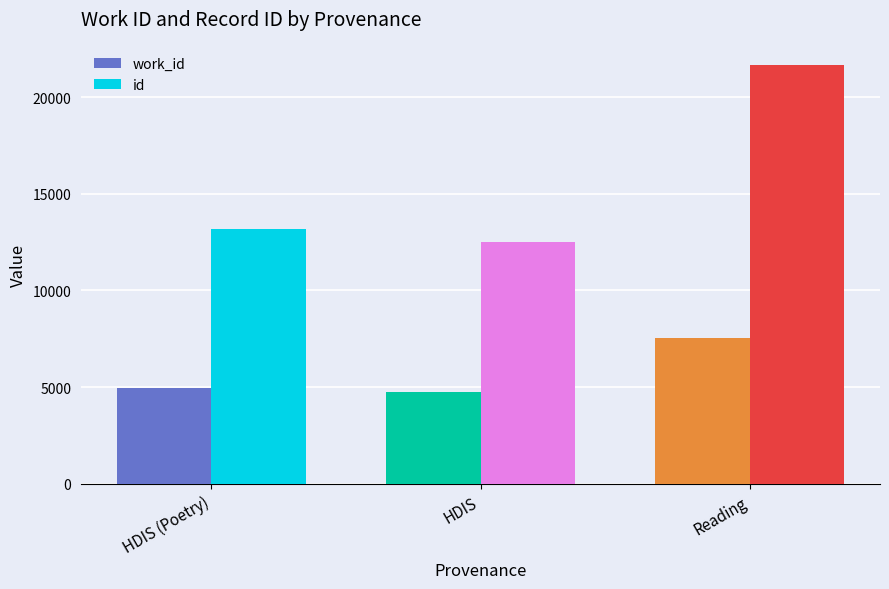

What is the sum of all id values?

47291.8